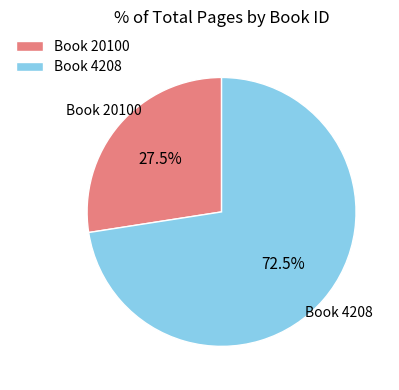

Rank the categories by value from lowest to highest.

Book 20100, Book 4208